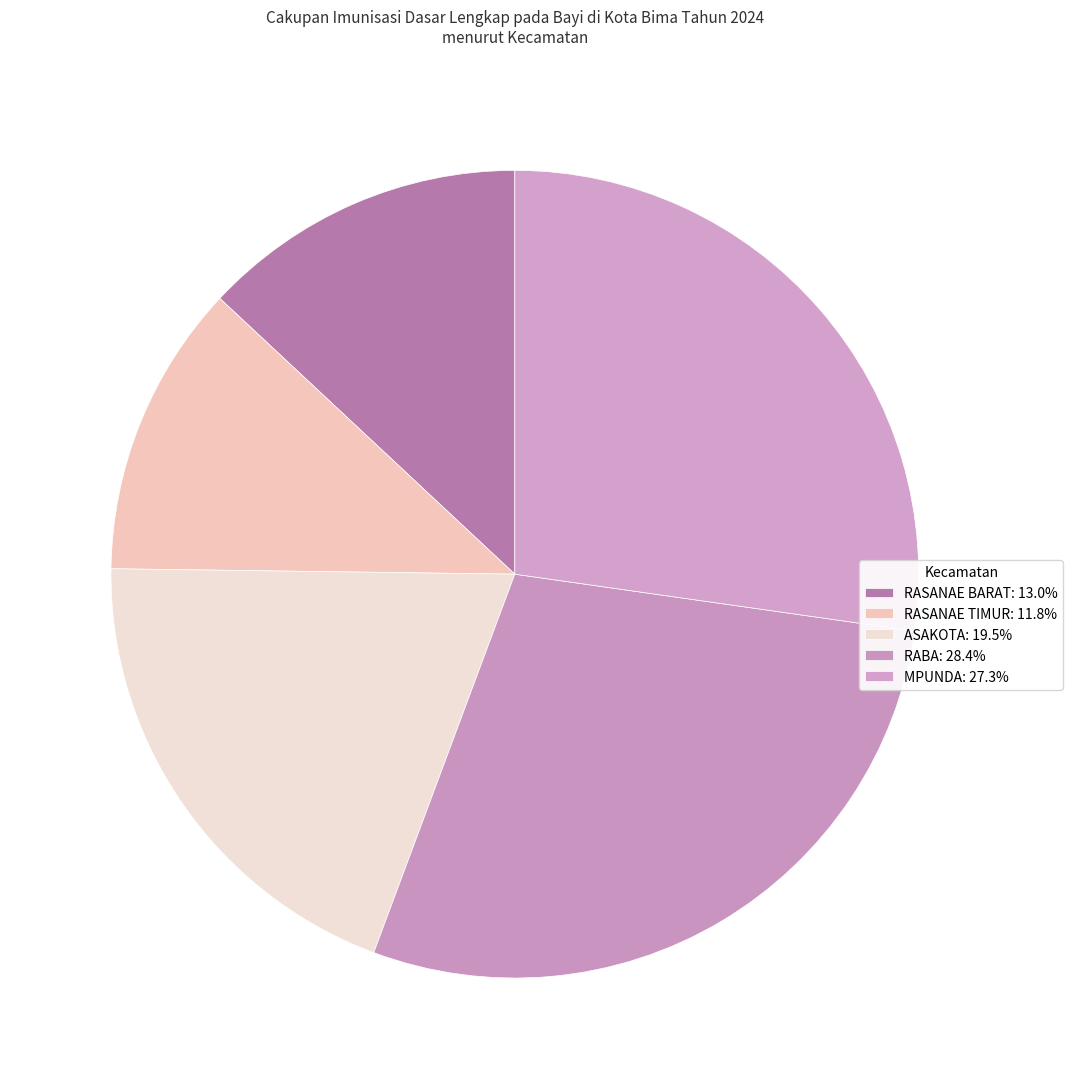

How many segments does this pie chart have?

5